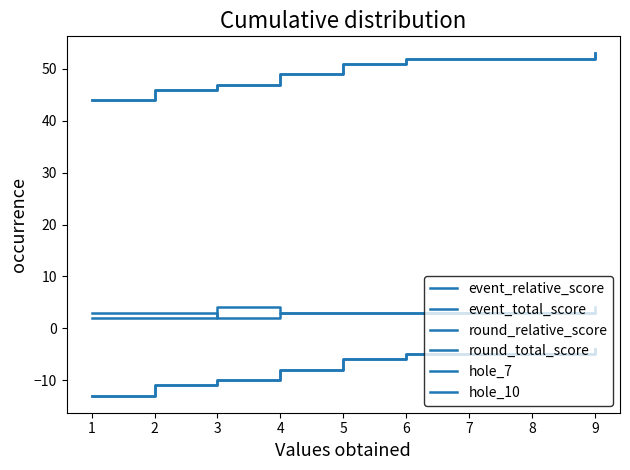

True or false: hole_10 and round_relative_score cross at least once.

False